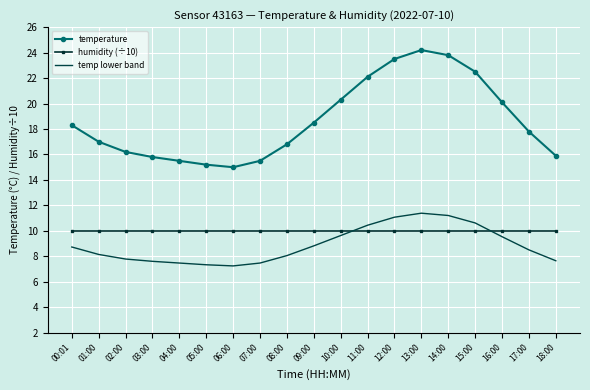

True or false: temperature and humidity (÷10) cross at least once.

False